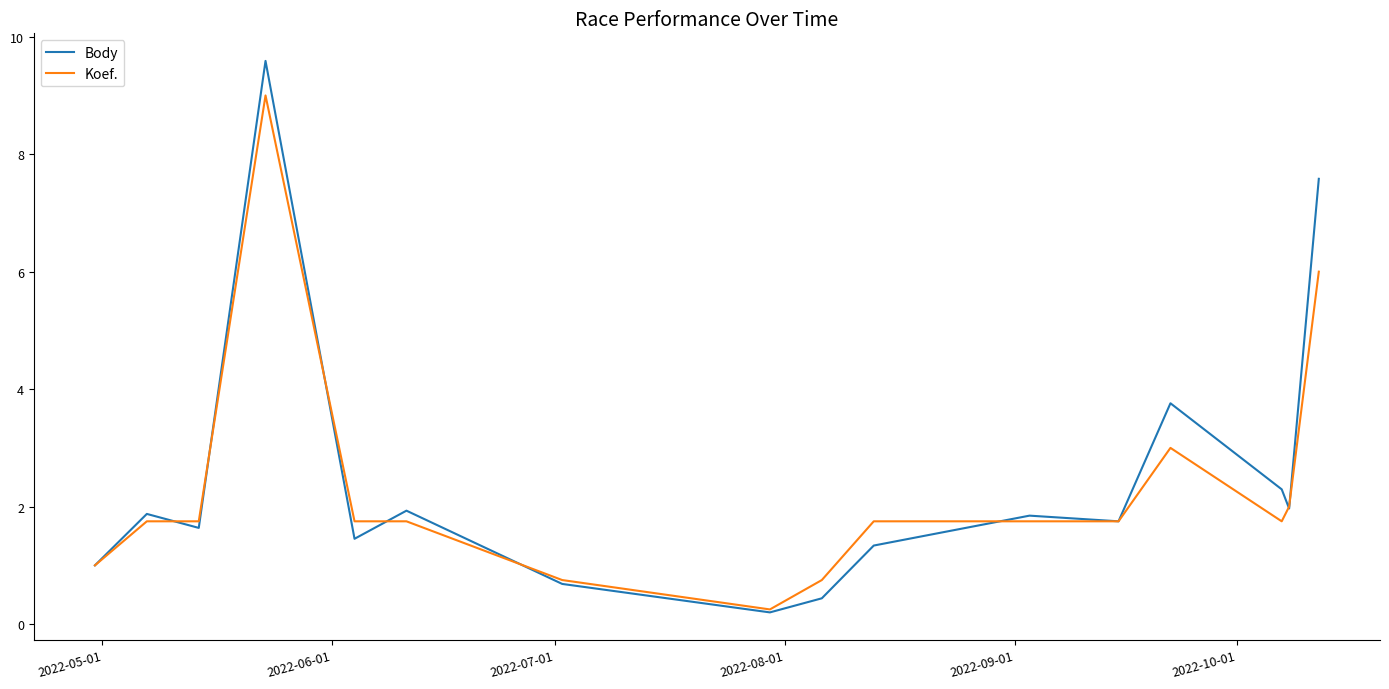

Which series has the widest spread of values?

Body